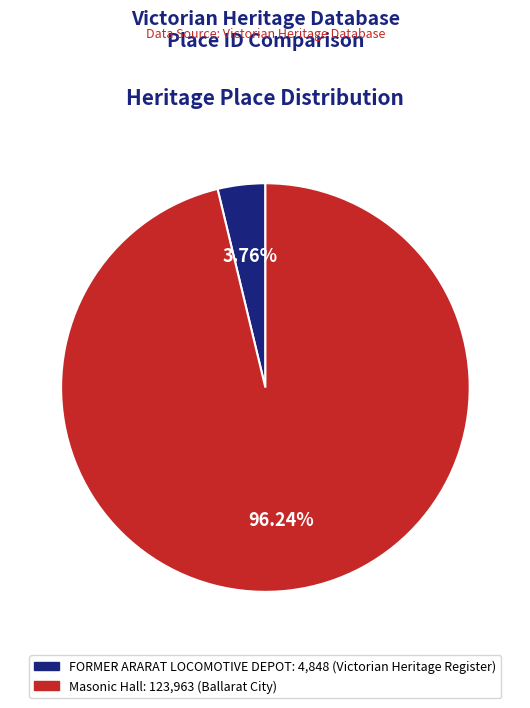

To the nearest percent, what is the combined percentage of FORMER ARARAT LOCOMOTIVE DEPOT and Masonic Hall?

100%